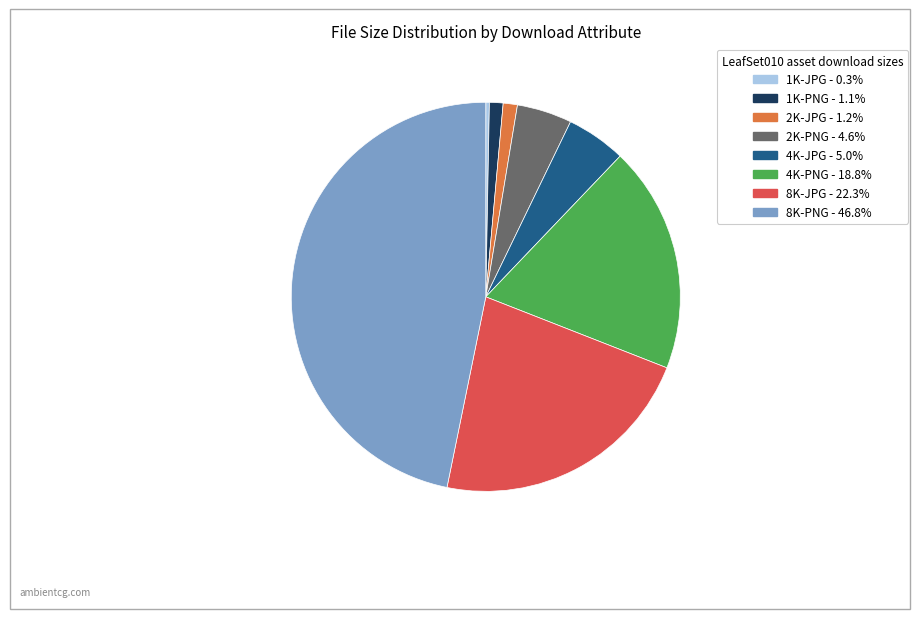

Which slice is the largest?

8K-PNG